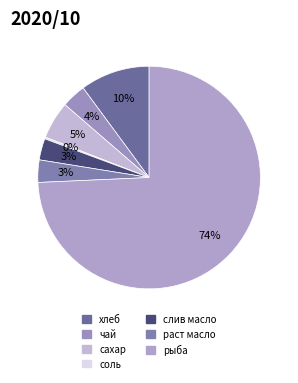

Between чай and сахар, which is larger?

сахар